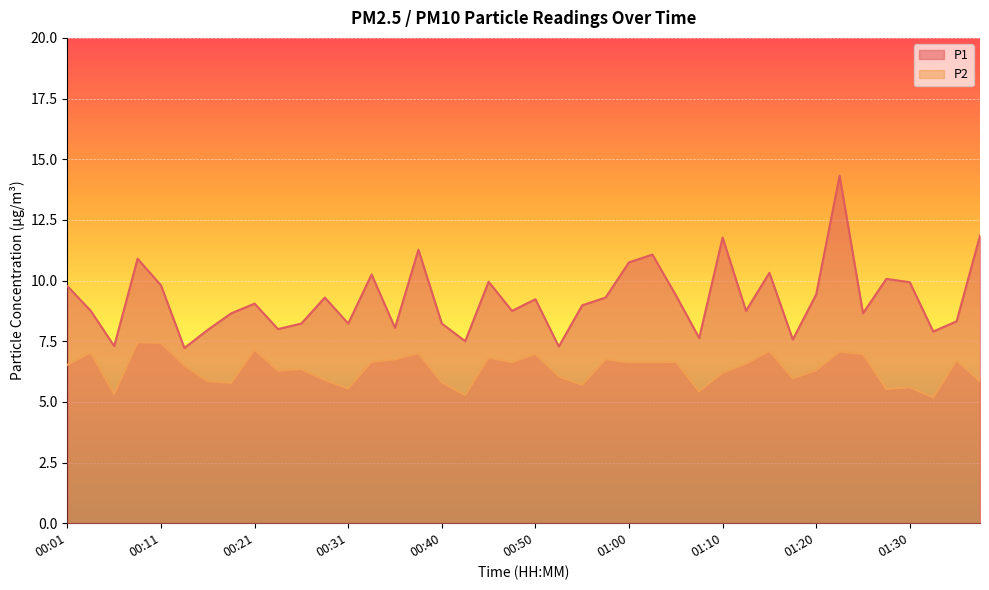

Is the value of P1 at 01:00 greater than the value of P2 at 00:04?

Yes